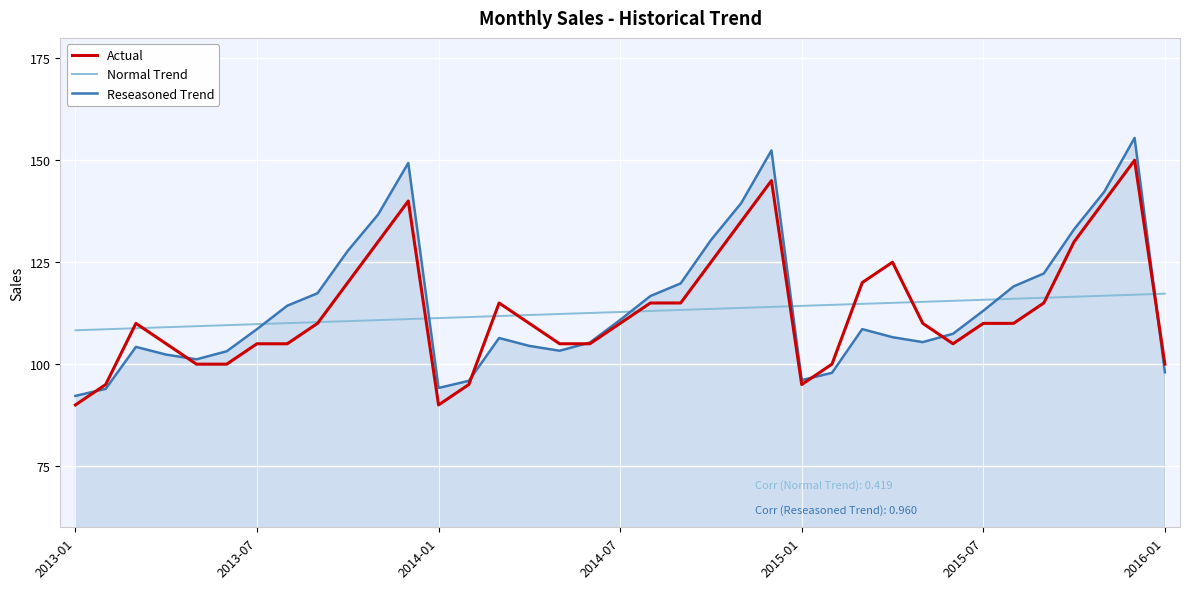

How many intersections are there between Normal Trend and Reseasoned Trend?

6